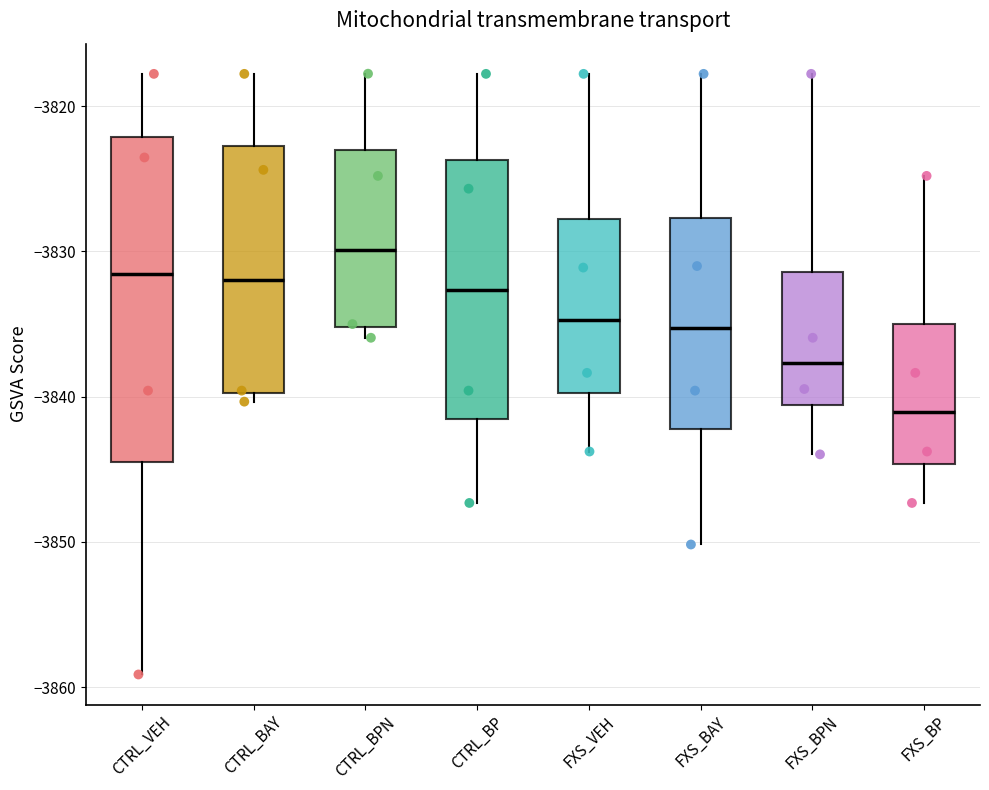

Where is the lower edge of the box for CTRL_BAY on the y-axis? The values are not printed on the chart, so give them approximately, as read against the axis.

-3840